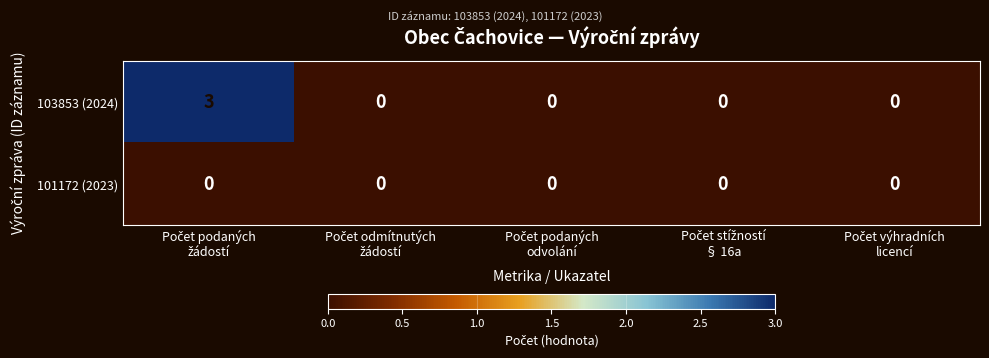

Reading left to right, transcribe all the data shown in this chart.

103853 (2024): 3	0	0	0	0
101172 (2023): 0	0	0	0	0